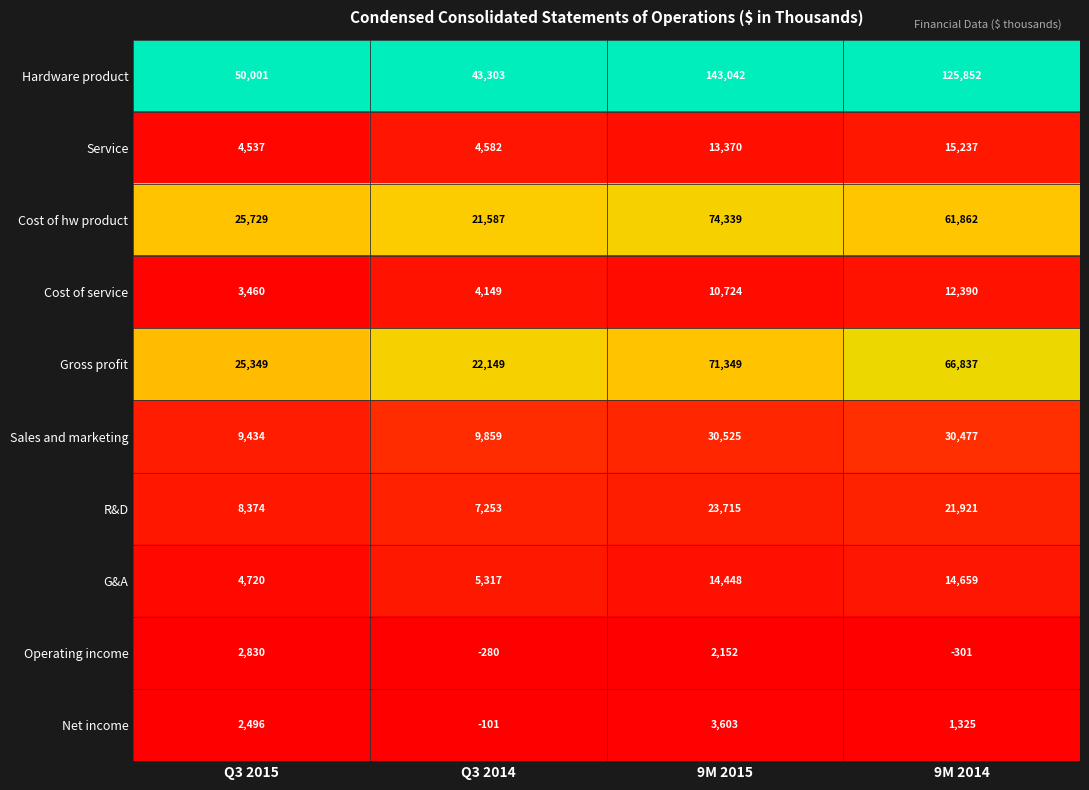

How many data points does each series have?

4